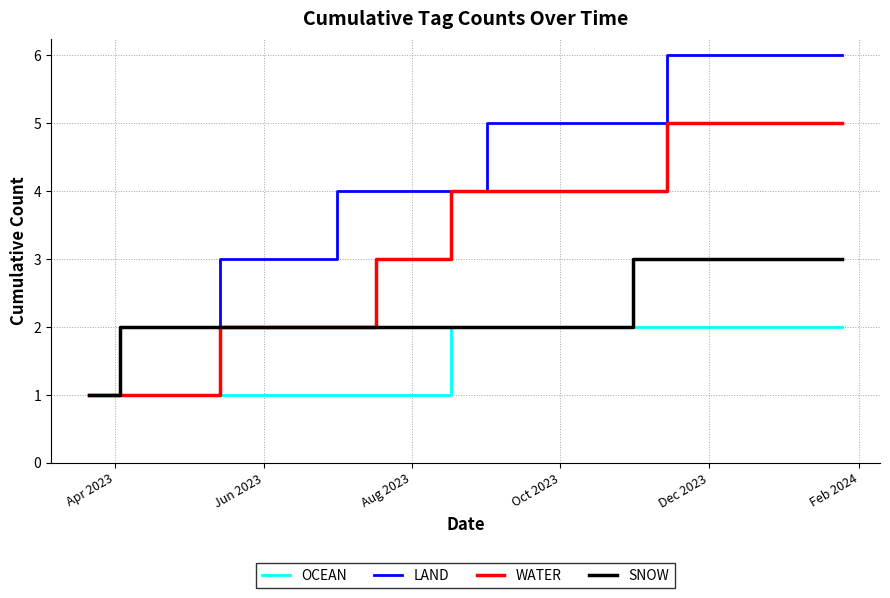

Is this an area chart (filled region under the line)?

No